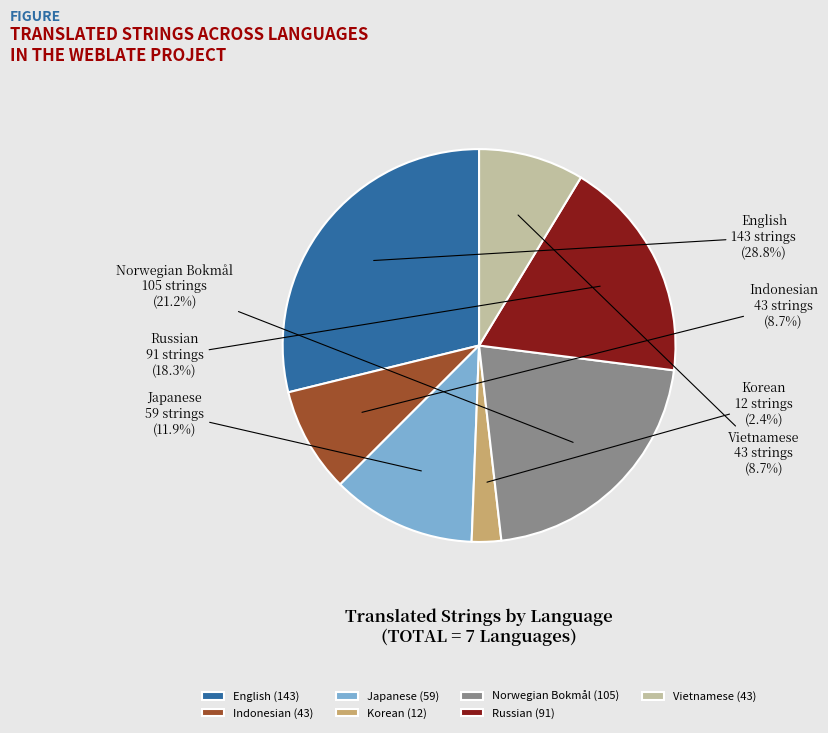

Is Vietnamese the majority of the pie?

No